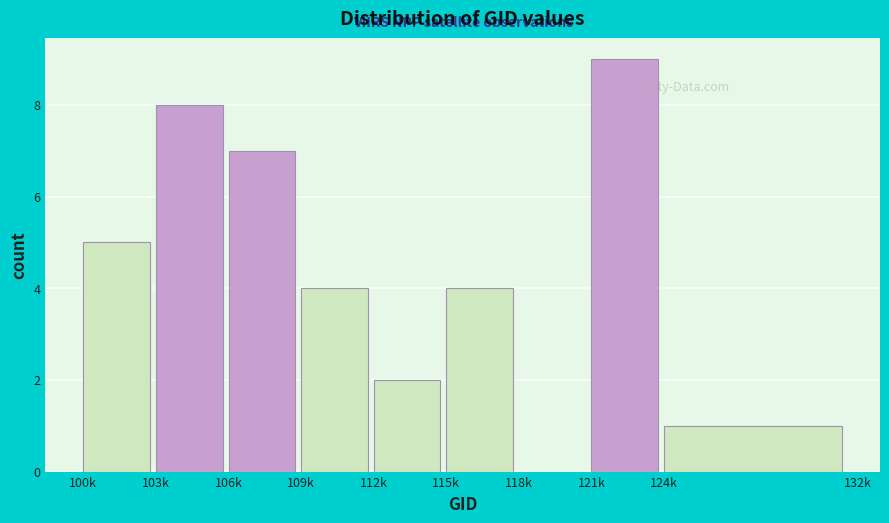

Reading left to right, extract all data points from this chart.

100k=5	103k=8	106k=7	109k=4	112k=2	115k=4	118k=0	121k=9	124k=1